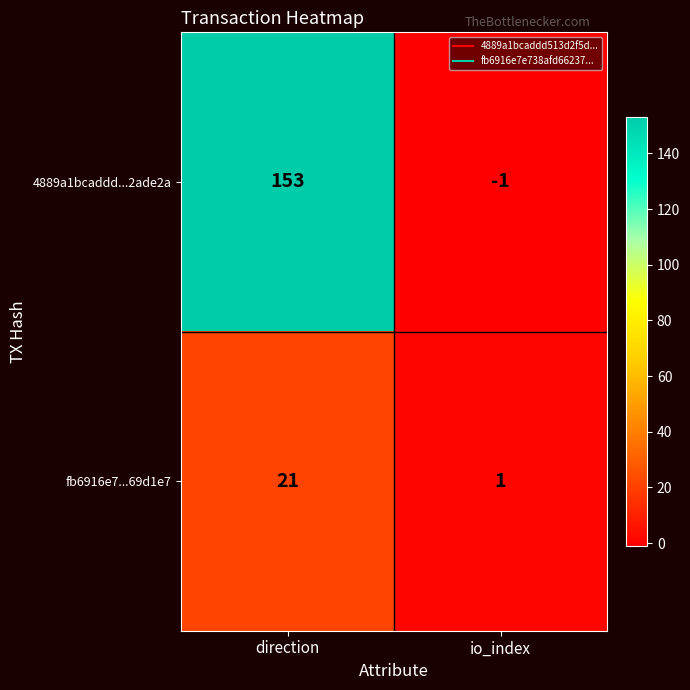

What is the smallest value displayed?

-1